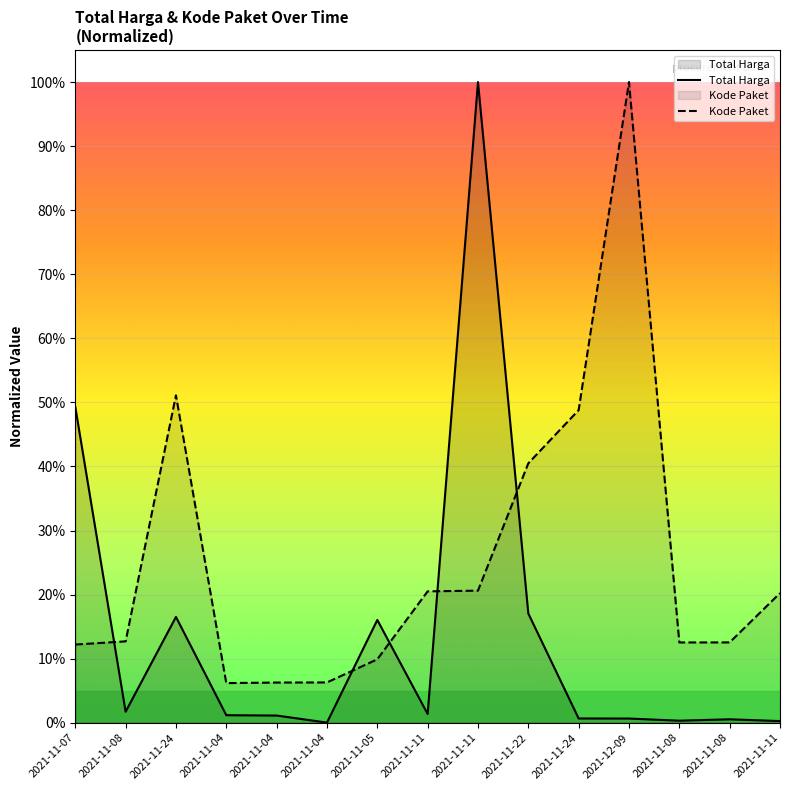

List the labels in order of Kode Paket value, largest first.

2021-12-09, 2021-11-24, 2021-11-24, 2021-11-22, 2021-11-11, 2021-11-11, 2021-11-11, 2021-11-08, 2021-11-08, 2021-11-08, 2021-11-07, 2021-11-05, 2021-11-04, 2021-11-04, 2021-11-04